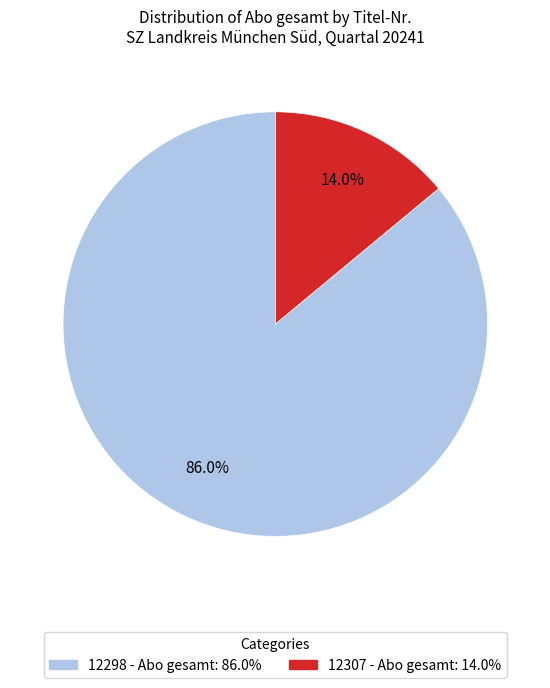

Is there a majority slice in this chart?

Yes